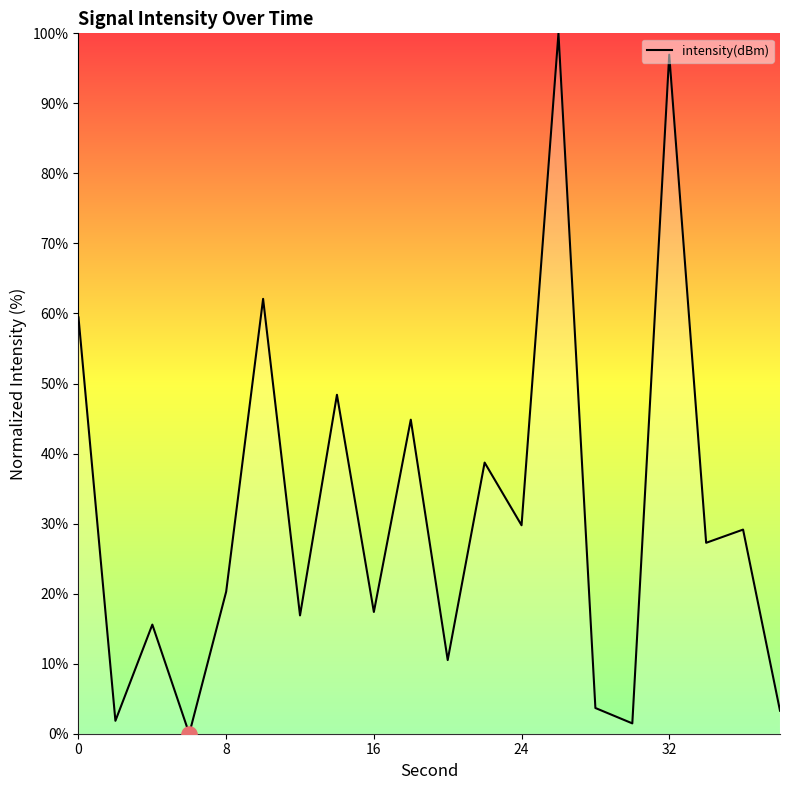

What is the difference between the maximum and minimum values?

100.0